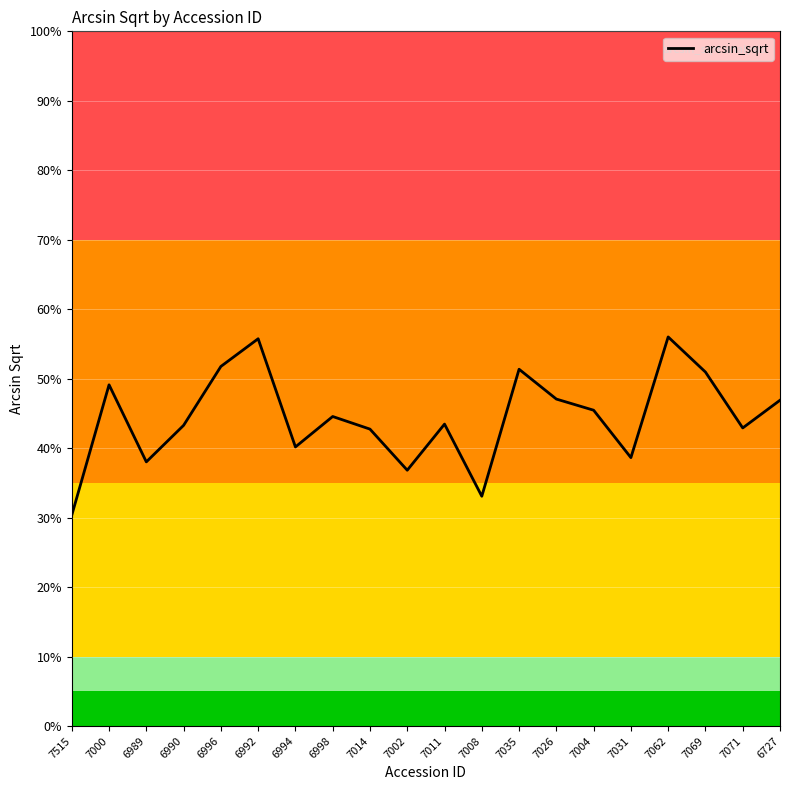

Does the chart display data point markers on the line(s)?

No